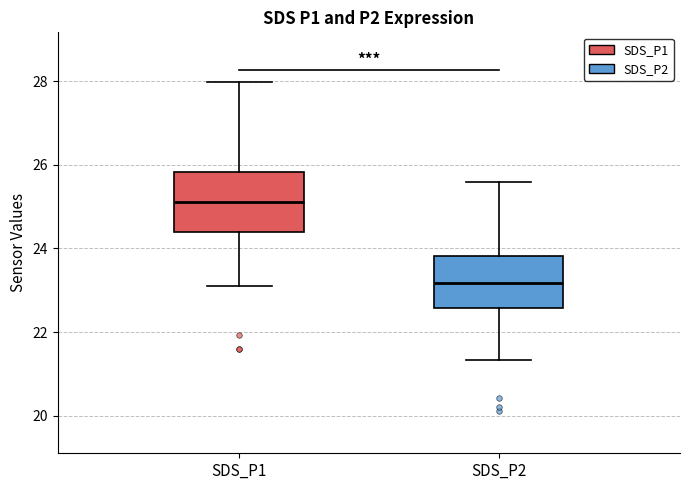

Which box has the lowest median line?

SDS_P2